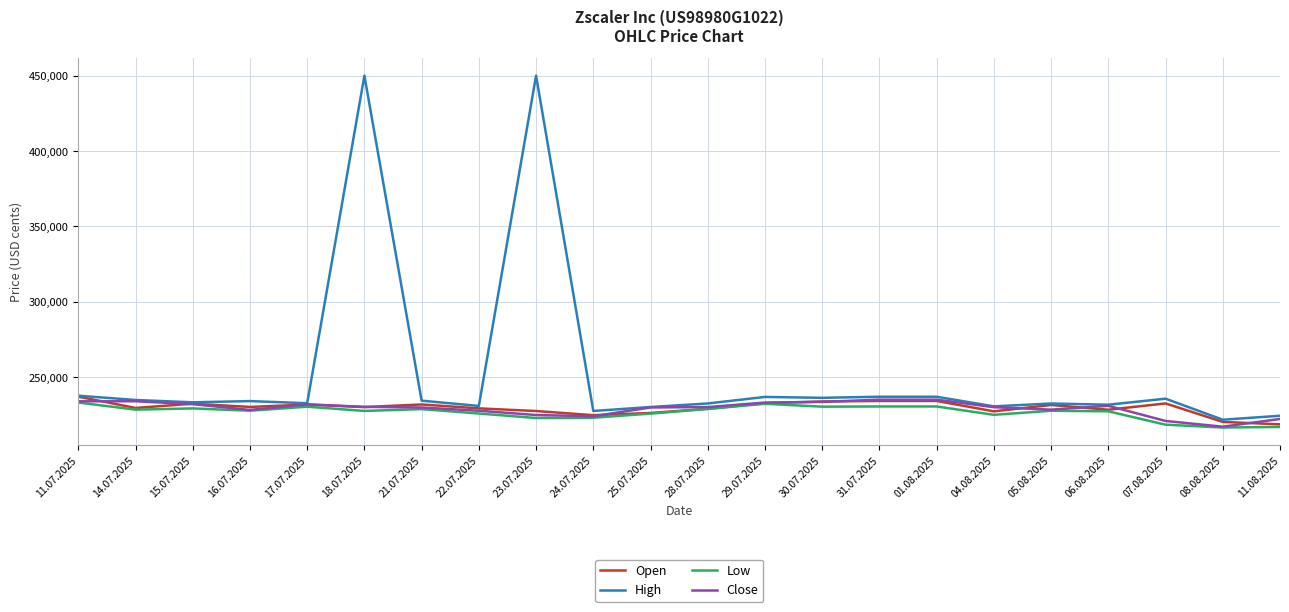

Between 01.08.2025 and 08.08.2025, which series saw the biggest shift?

Close